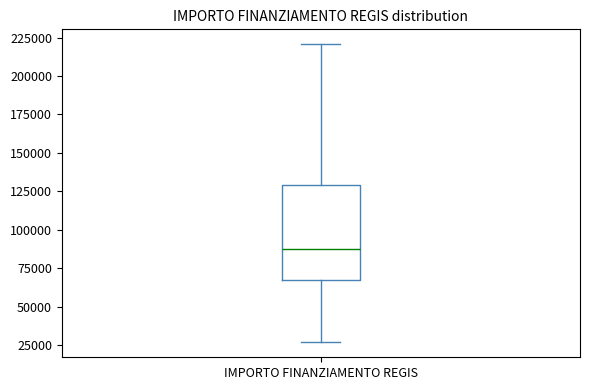

Transcribe this box plot: give where the median line is, the range the box spans, and where the two whiskers end, as read against the y-axis. The values are not printed on the chart, so give them approximately, as read against the axis.

median 85000, box 65000 to 130000, whiskers 25000 to 220000